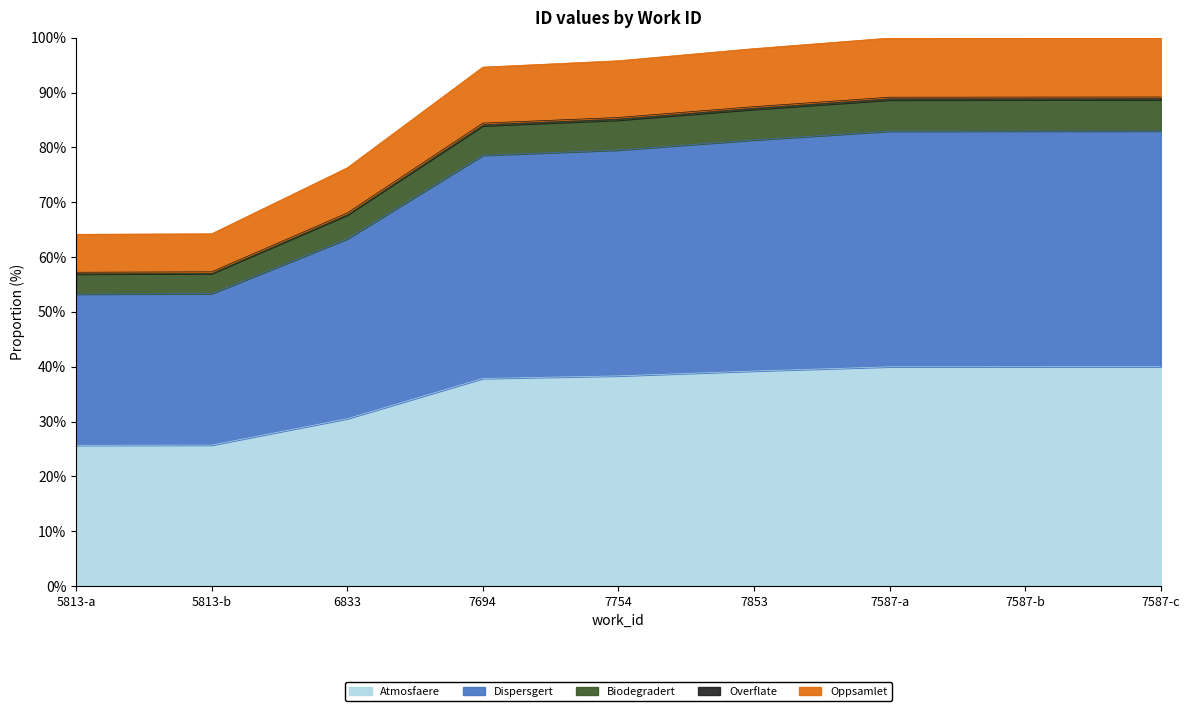

True or false: Atmosfaere has a value of 15.4 at 6833.

False